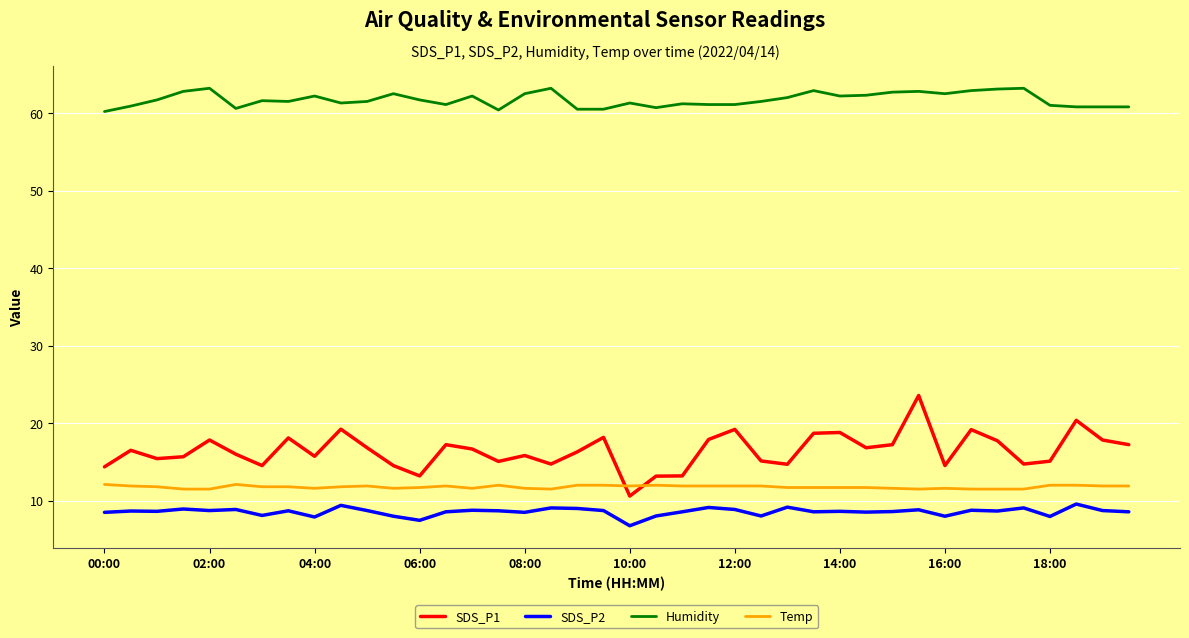

True or false: SDS_P2 and Humidity intersect in this chart.

False